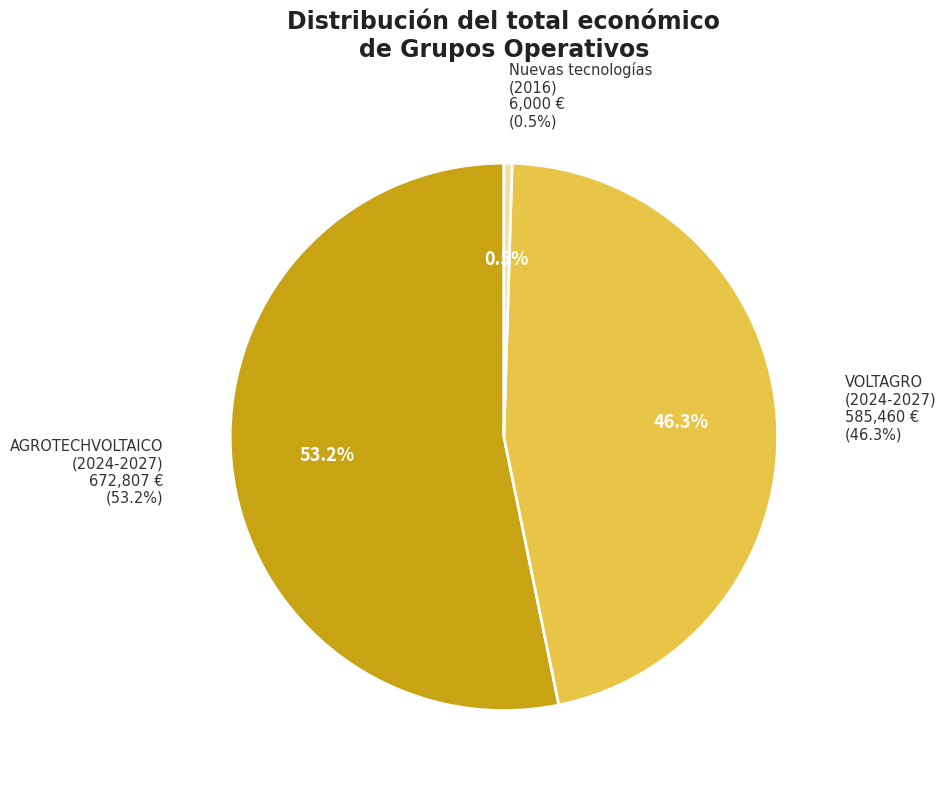

Does AGROTECHVOLTAICO
(2024-2027) represent more than half of the total?

Yes